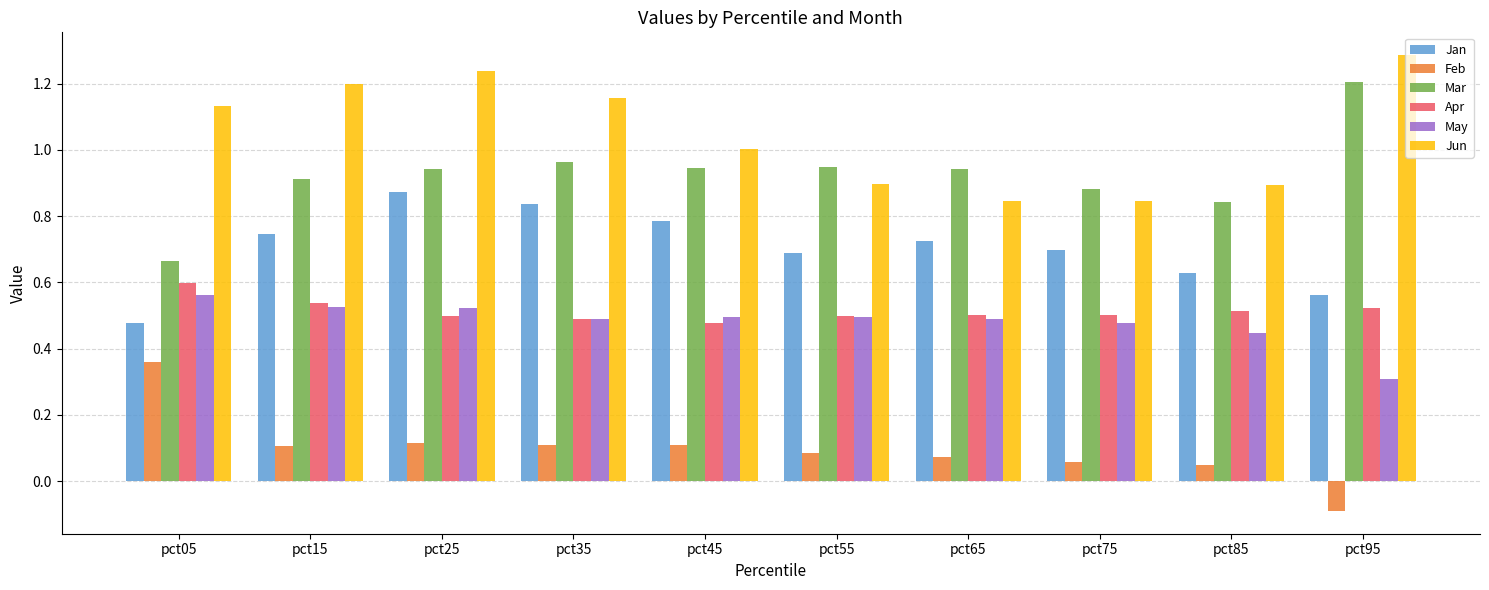

Is the value of Apr at pct15 greater than the value of Feb at pct95?

Yes